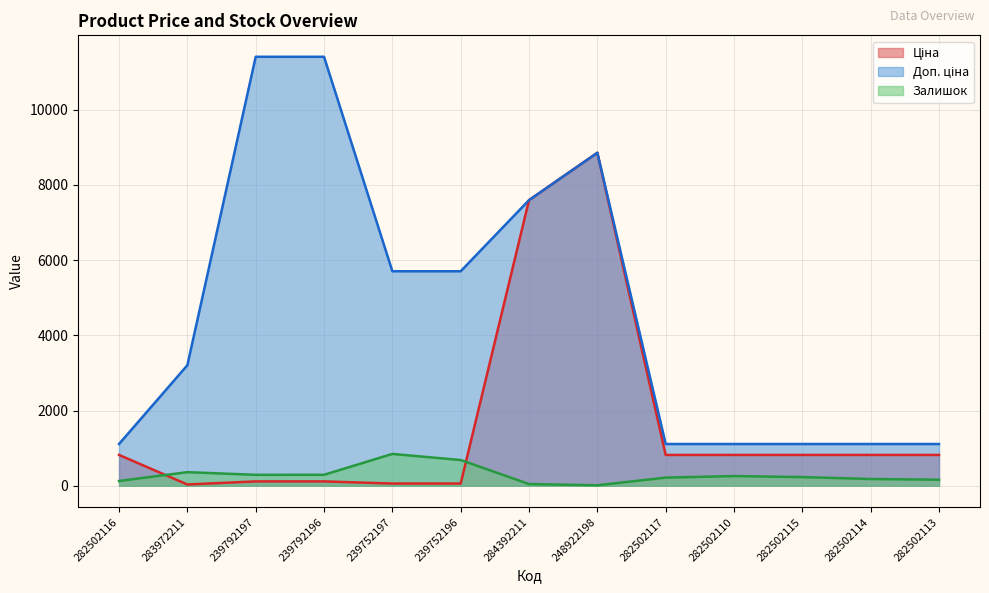

What is the value of the Ціна point at the 8th from the left?

8856.7